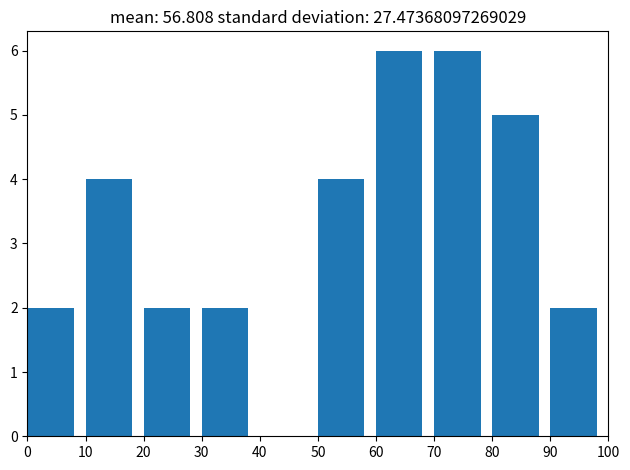

Reading left to right, list every bar in this chart as the range it spans on the x-axis followed by its height. The values are not printed on the chart, so give them approximately, as read against the axis.

0 to 10: 2
10 to 20: 4
20 to 30: 2
30 to 40: 2
40 to 50: 0
50 to 60: 4
60 to 70: 6
70 to 80: 6
80 to 90: 5
90 to 100: 2